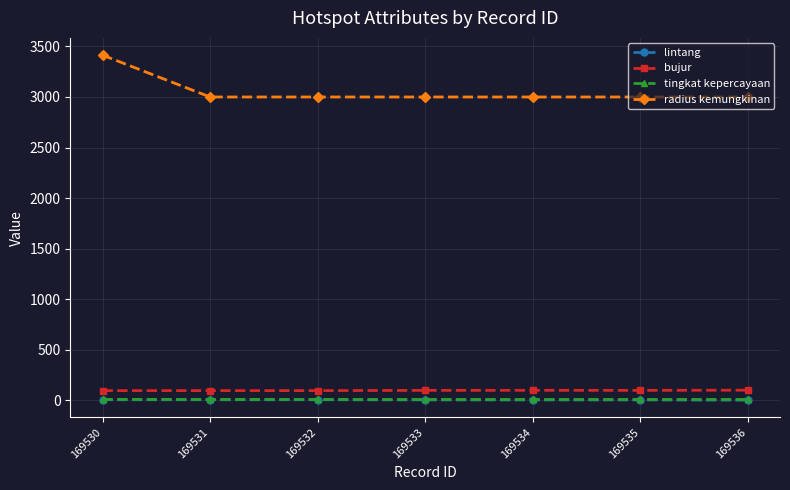

At how many categories does at least one series exceed 2025?

7